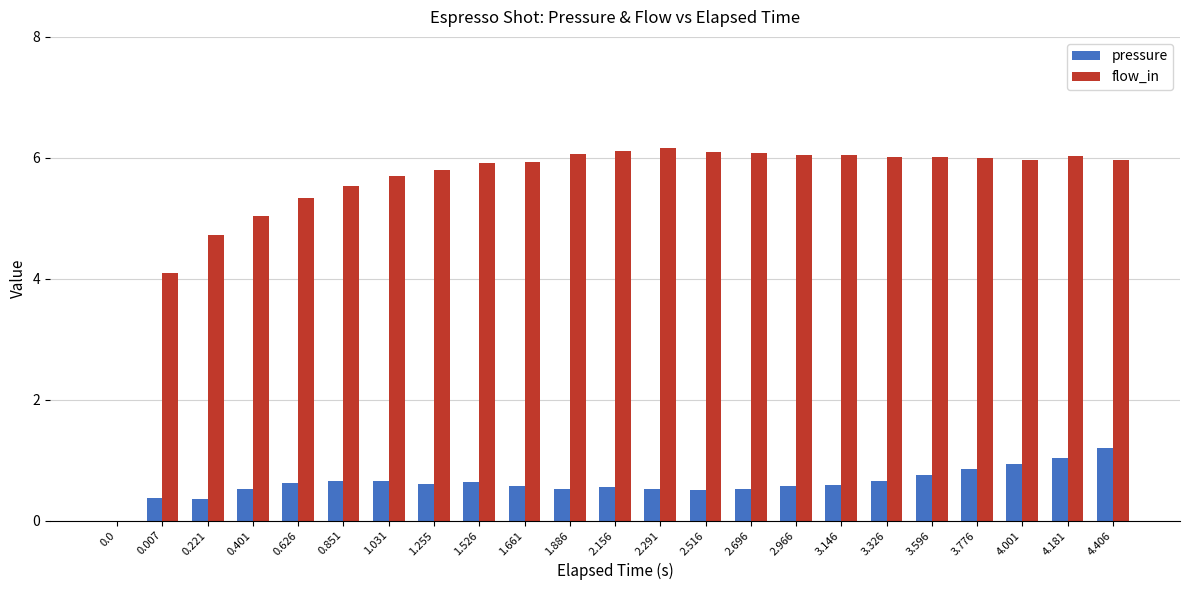

What is the approximate value of pressure at 1.661?

0.6